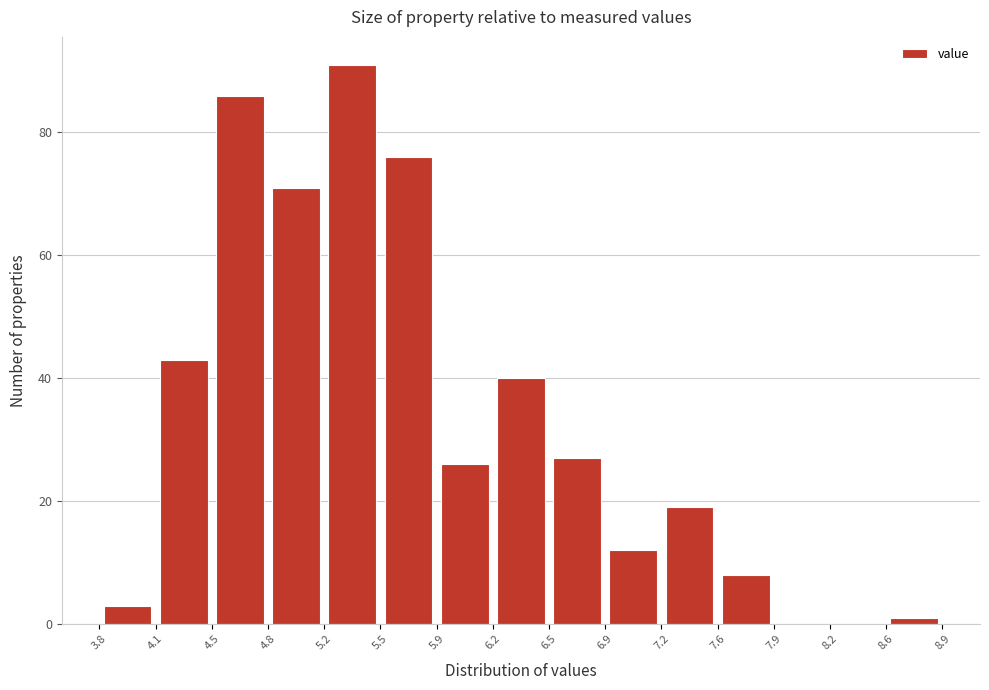

Reading left to right, transcribe this chart: for each bar, give the range it covers on the x-axis and its height. The values are not printed on the chart, so give them approximately, as read against the axis.

3.8 to 4.1: 4
4.1 to 4.5: 44
4.5 to 4.8: 86
4.8 to 5.2: 72
5.2 to 5.5: 92
5.5 to 5.9: 76
5.9 to 6.2: 26
6.2 to 6.5: 40
6.5 to 6.9: 28
6.9 to 7.2: 12
7.2 to 7.6: 20
7.6 to 7.9: 8
7.9 to 8.2: 0
8.2 to 8.6: 0
8.6 to 8.9: under 2